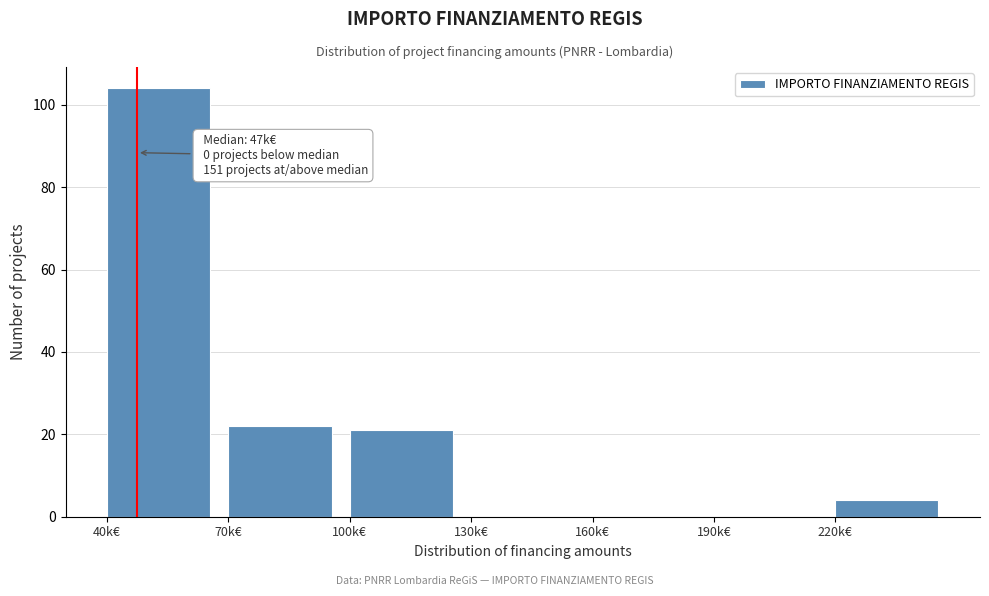

Reading left to right, what are all the values shown in this chart?

40k€=104	70k€=22	100k€=21	130k€=0	160k€=0	190k€=0	220k€=4